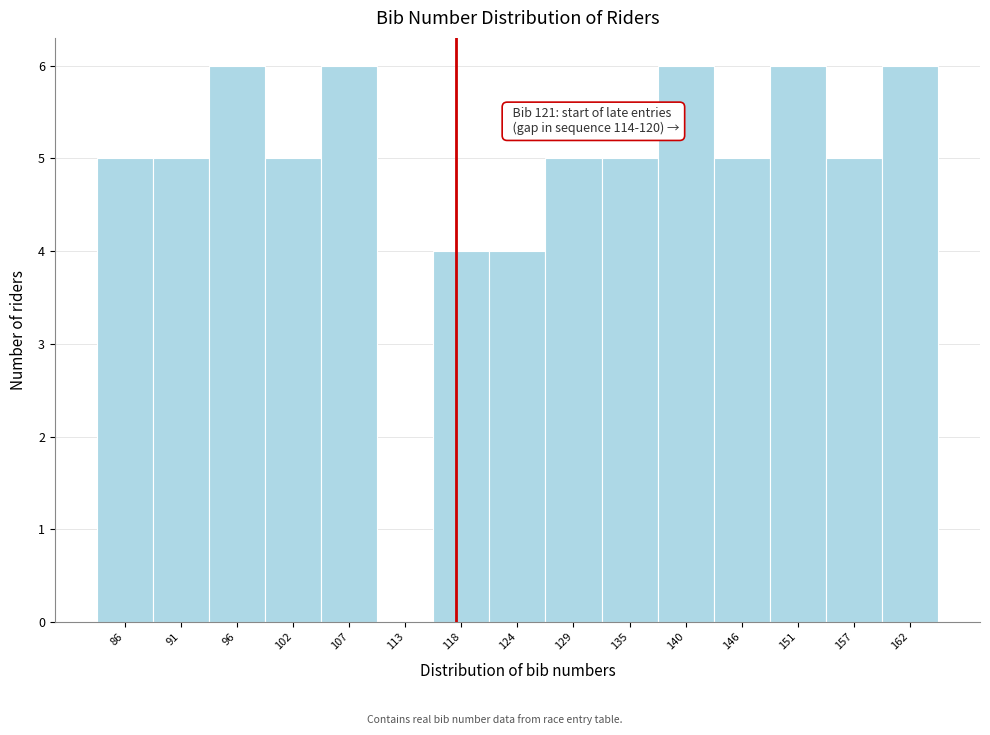

Reading right to left, list all the values displayed in this chart.

162=6	157=5	151=6	146=5	140=6	135=5	129=5	124=4	118=4	113=0	107=6	102=5	96=6	91=5	86=5